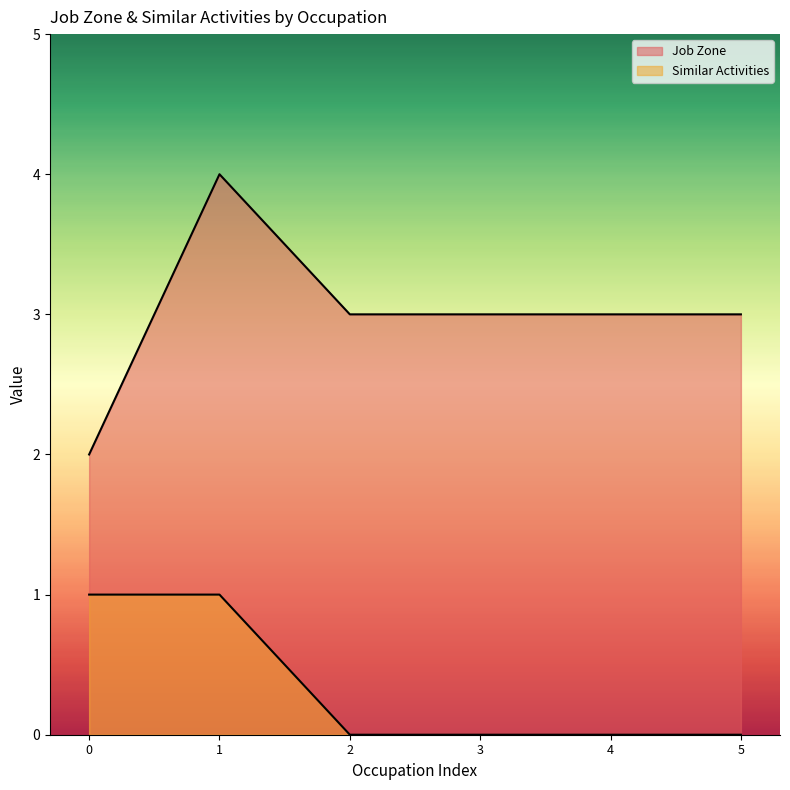

What is the total value across all series at 1?

5